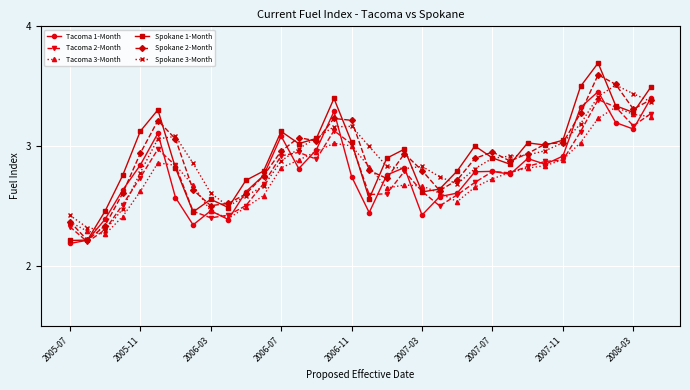

What is the smallest value displayed?

2.2